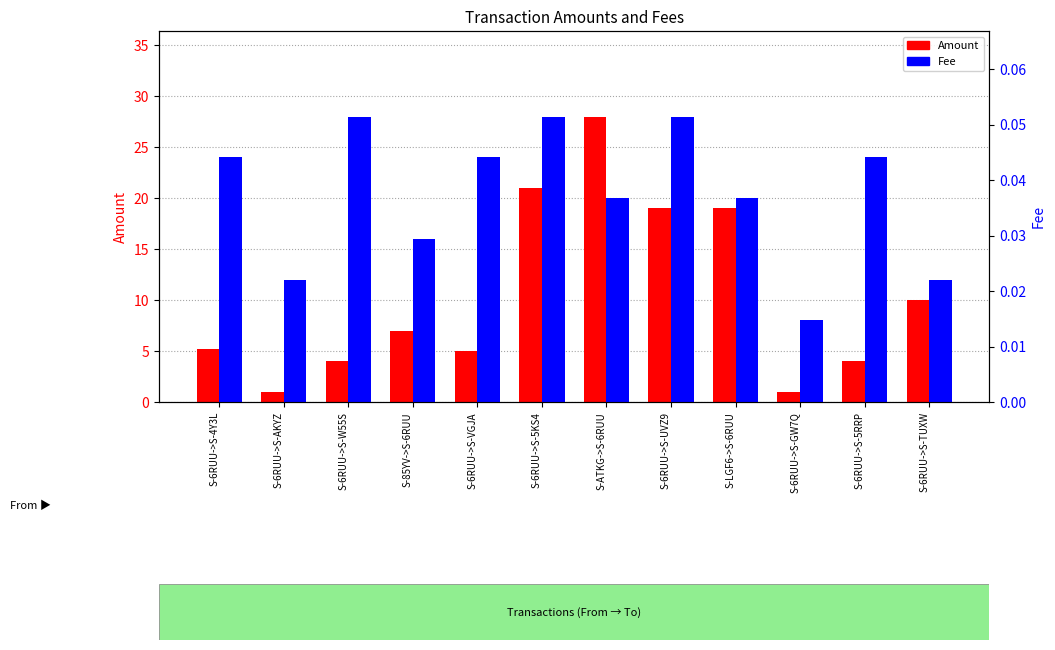

Which category has the lowest value in the Fee series?

S-6RUU->S-GW7Q